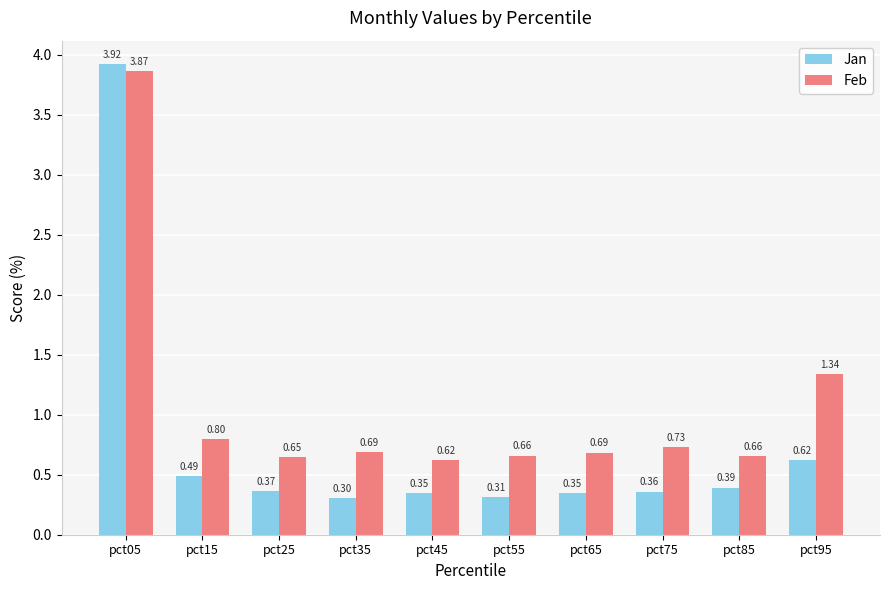

What is the sum of the Jan values at pct05 and pct25?

4.3